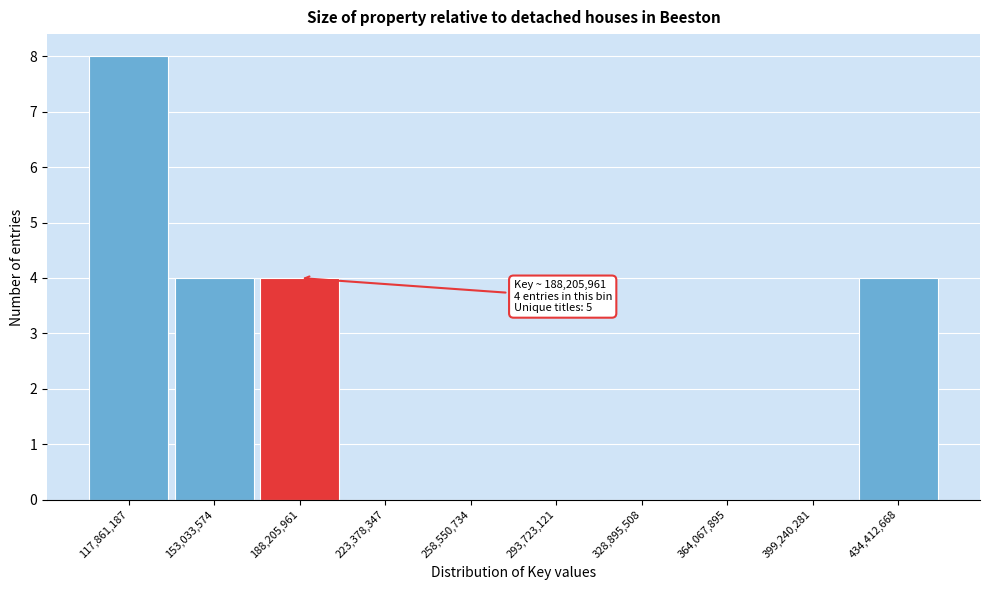

Over which range of the x-axis is the bar tallest?

100000000 to 135000000